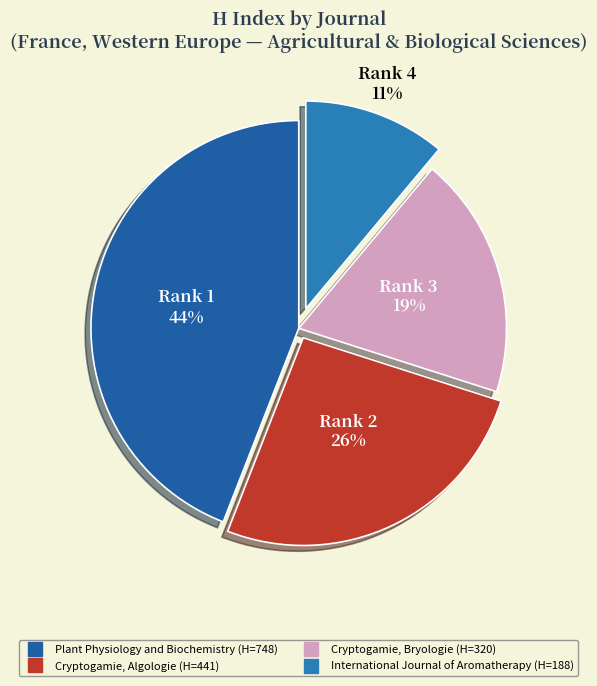

What is the ratio of the value at Cryptogamie, Bryologie to the value at Plant Physiology and Biochemistry?

0.4